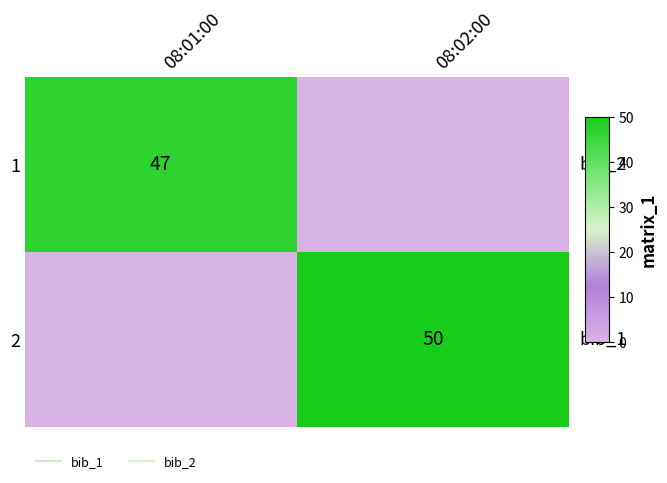

Which label corresponds to the smallest value in the chart?

08:02:00